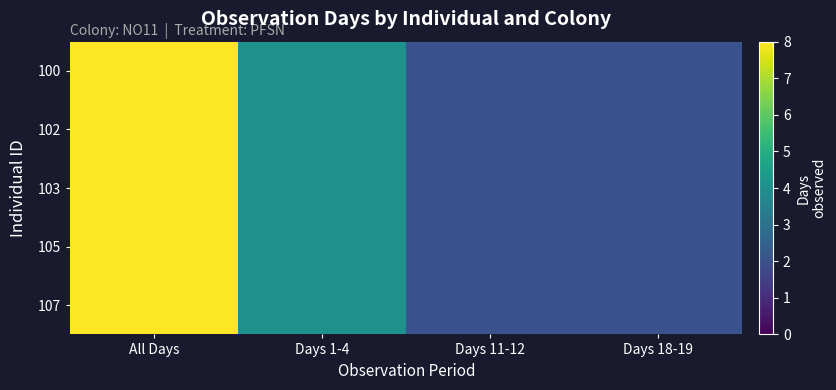

How many series are shown in this chart?

5